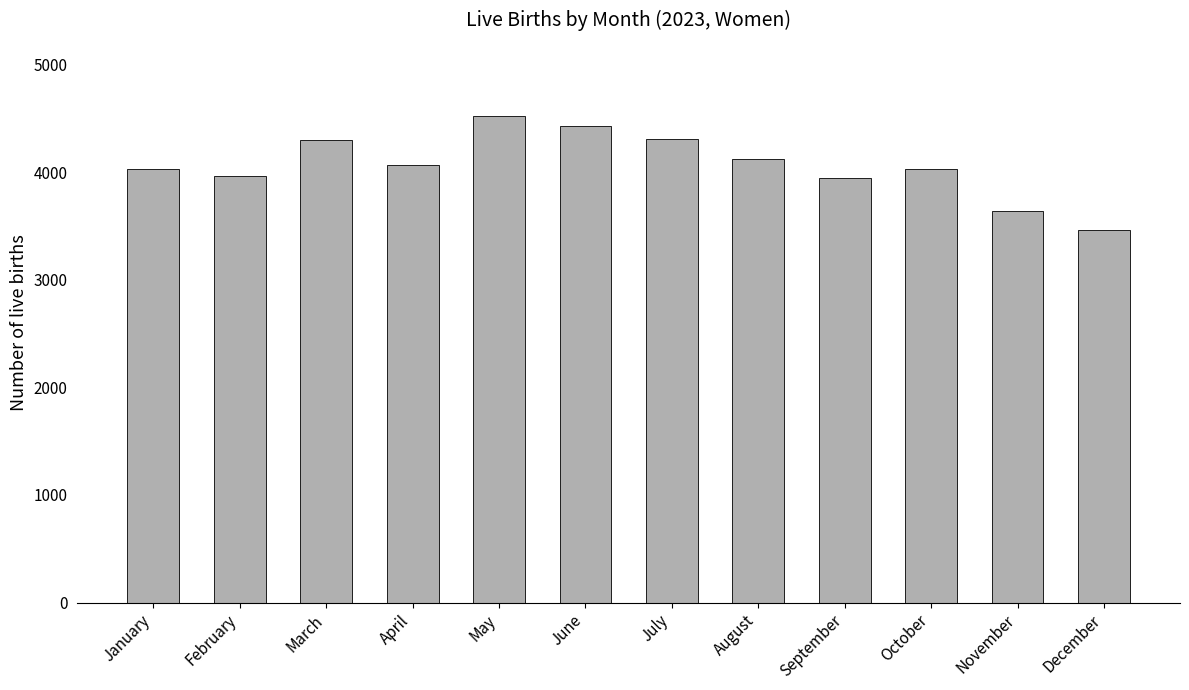

What is the difference between the maximum and minimum values?

1059